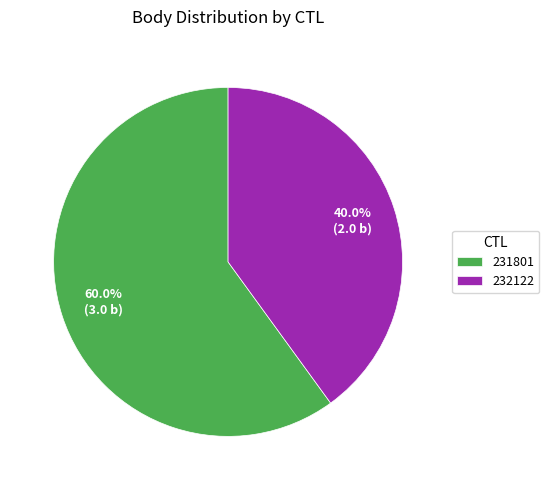

To the nearest percent, what is the difference between the 232122 and 231801 slice percentages?

20%